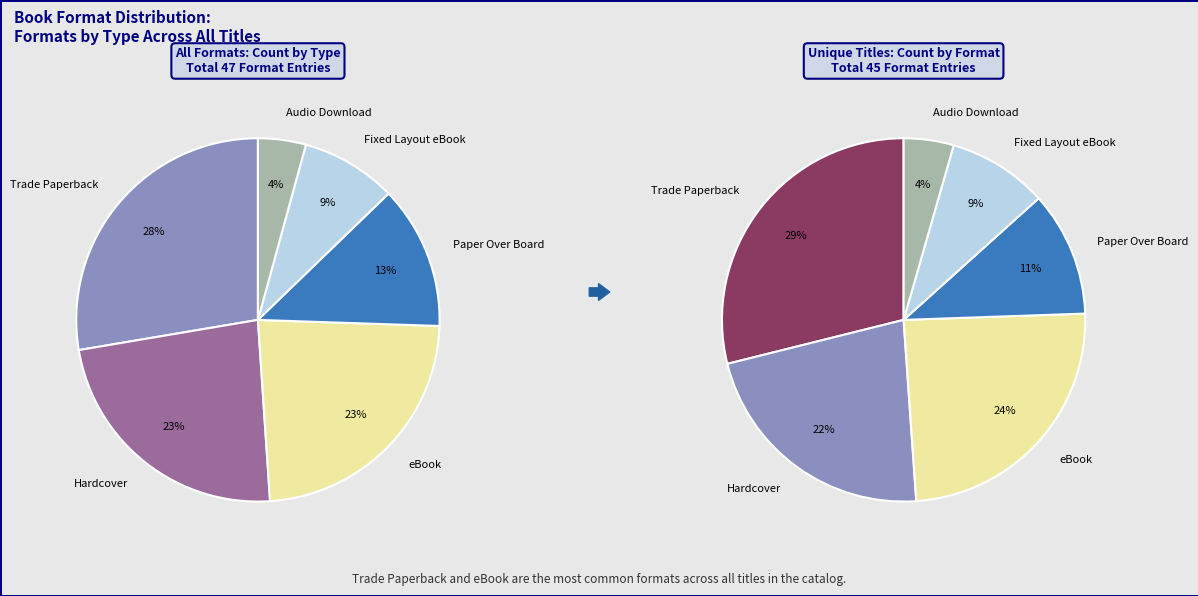

Which category has the biggest portion of the pie?

Trade Paperback